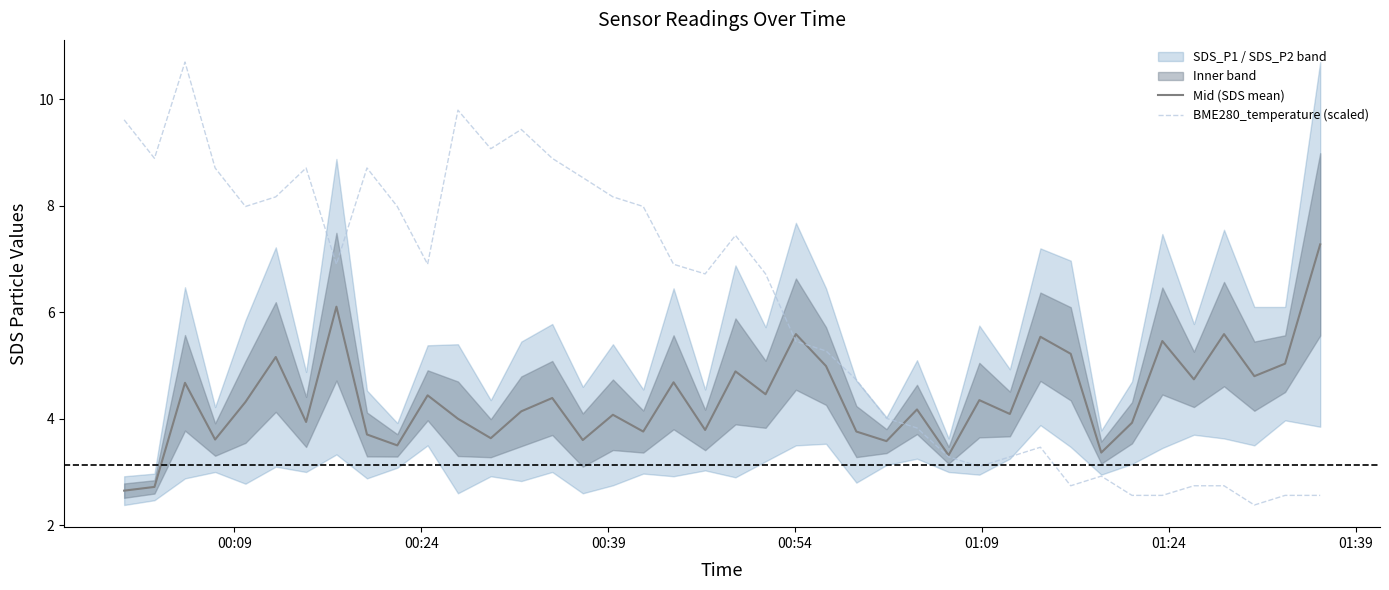

What is the highest value of the Mid (SDS mean) series?

7.3